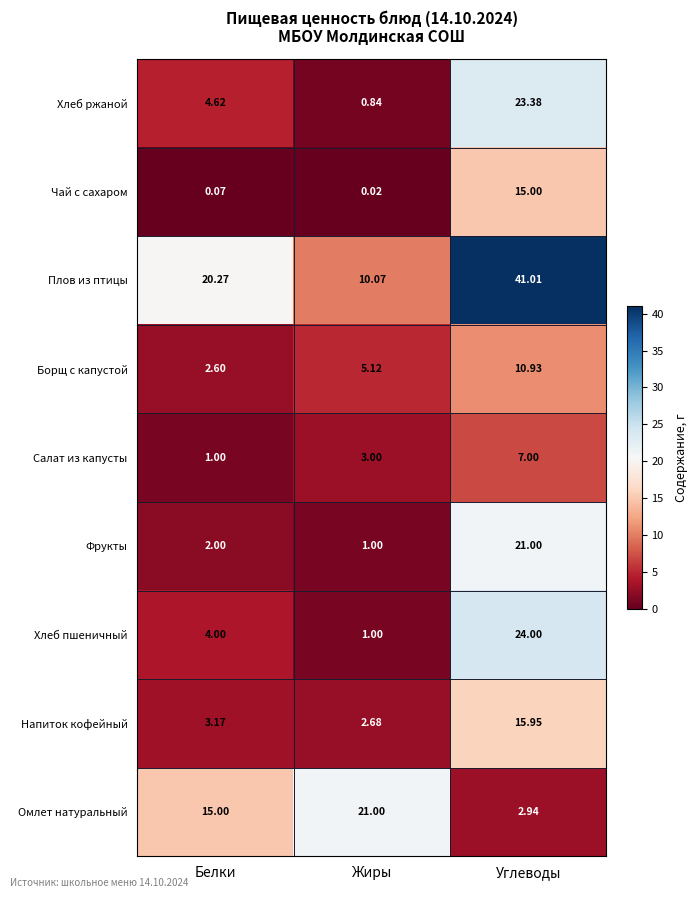

Rank the series at Белки from highest to lowest value.

Плов из птицы, Омлет натуральный, Хлеб ржаной, Хлеб пшеничный, Напиток кофейный, Борщ с капустой, Фрукты, Салат из капусты, Чай с сахаром